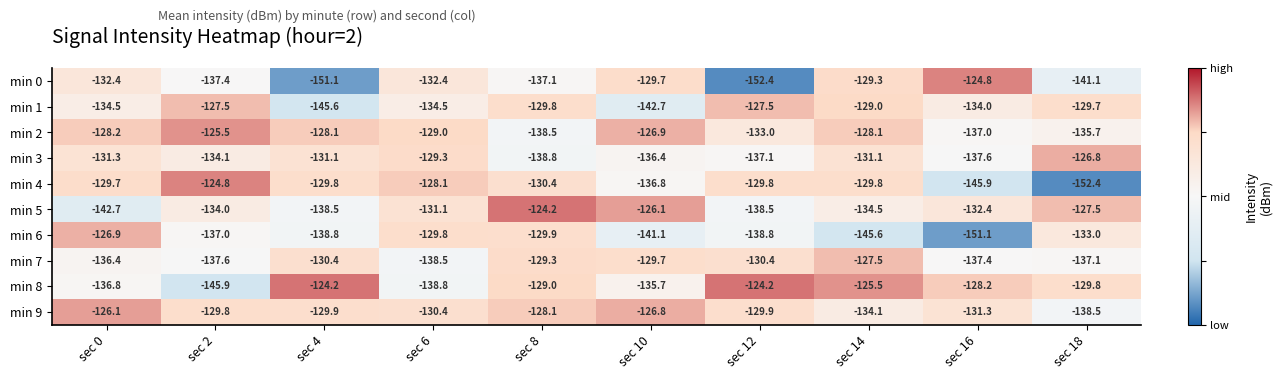

At sec 4, list the series in order from largest to smallest.

min 8, min 2, min 4, min 9, min 7, min 3, min 5, min 6, min 1, min 0